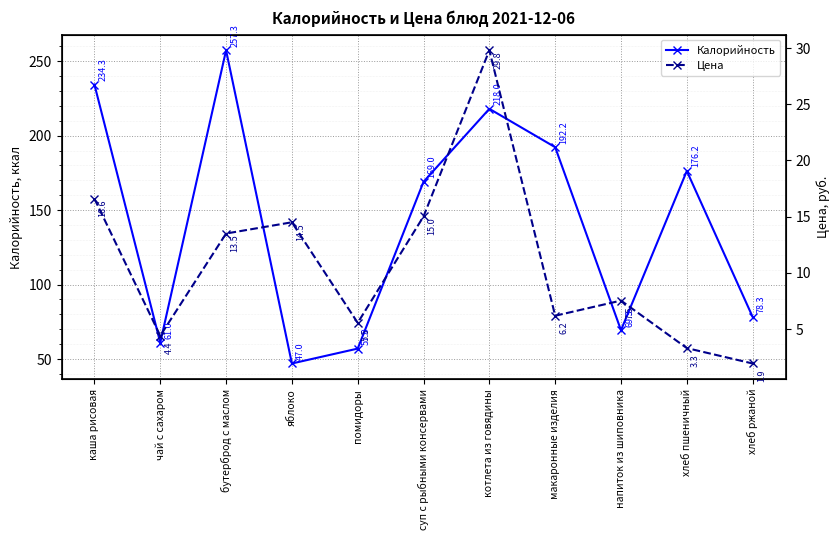

What is the label of the 3rd point from the right?

напиток из шиповника